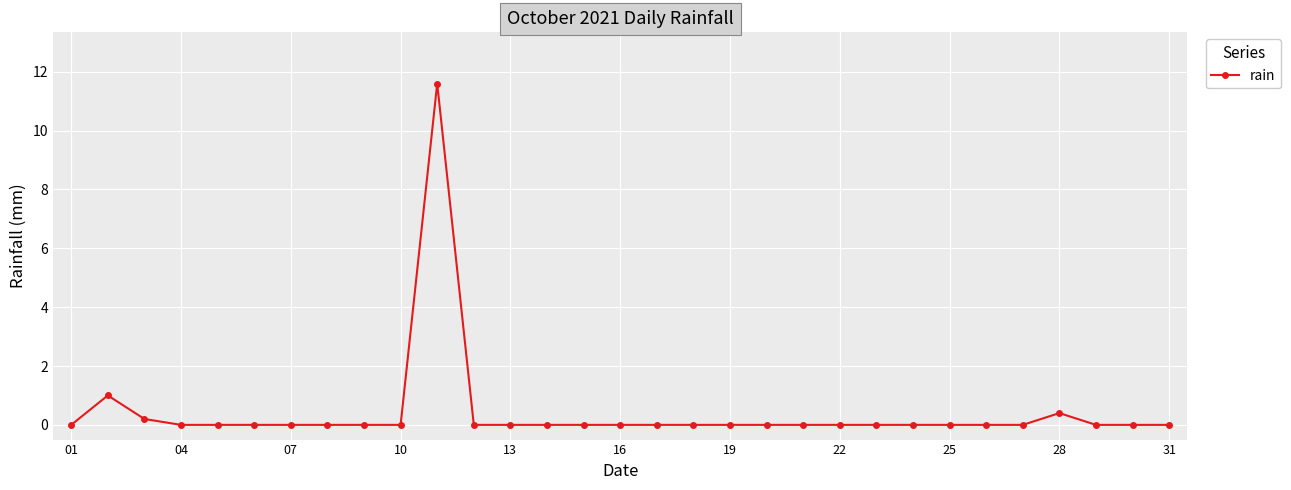

What is the maximum value shown in the chart?

11.6